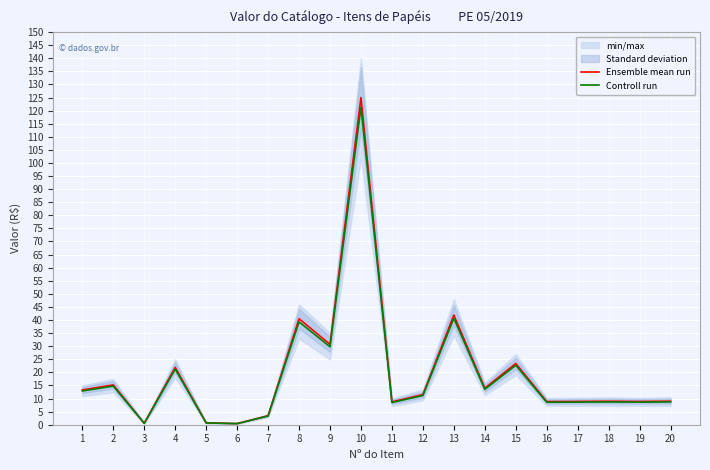

How many interior local peaks does the Controll run series have?

7